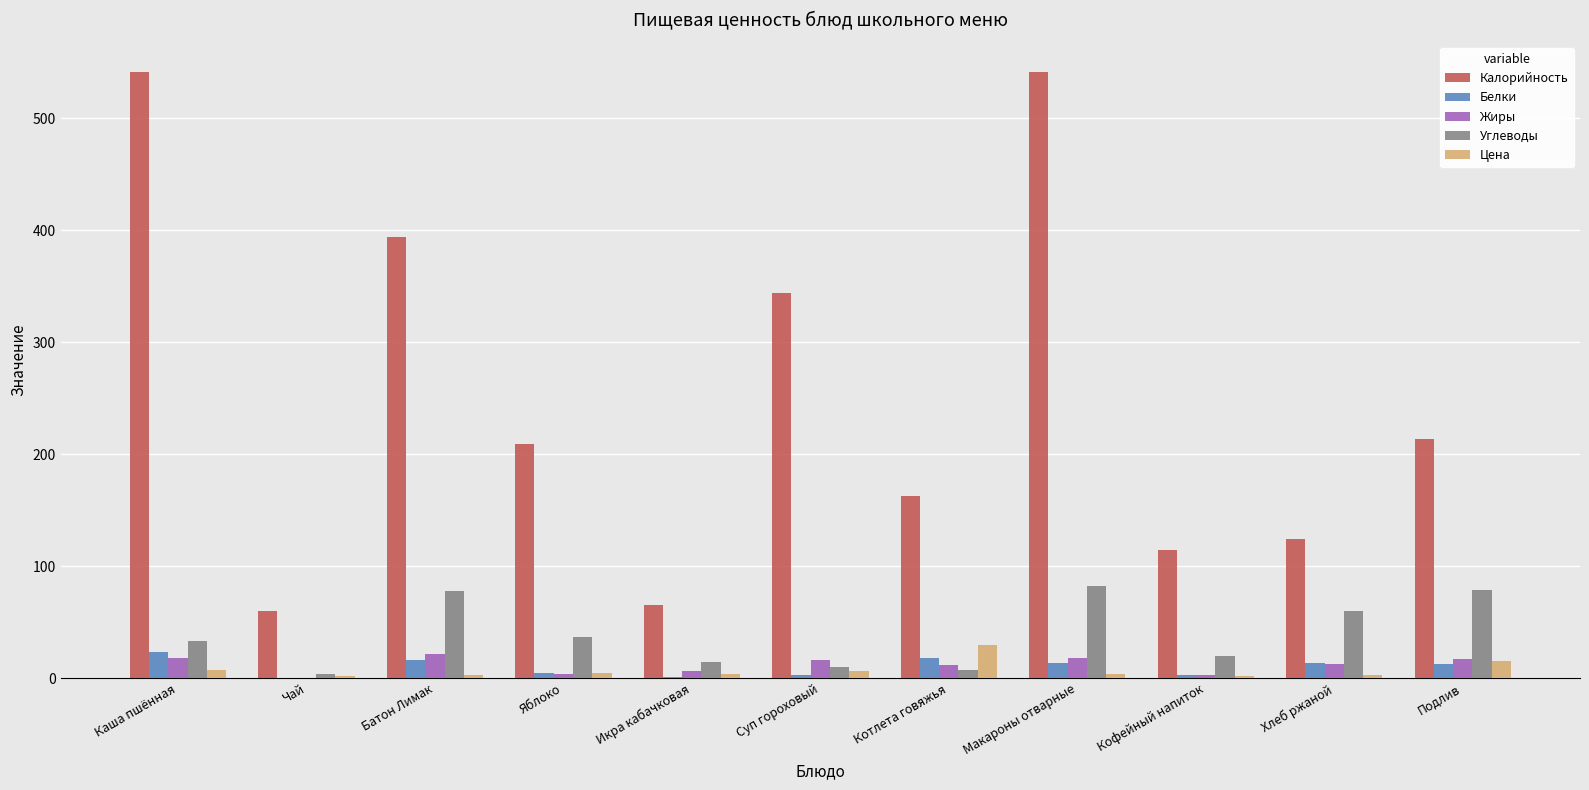

What is the total value across all series at Каша пшённая?

622.9